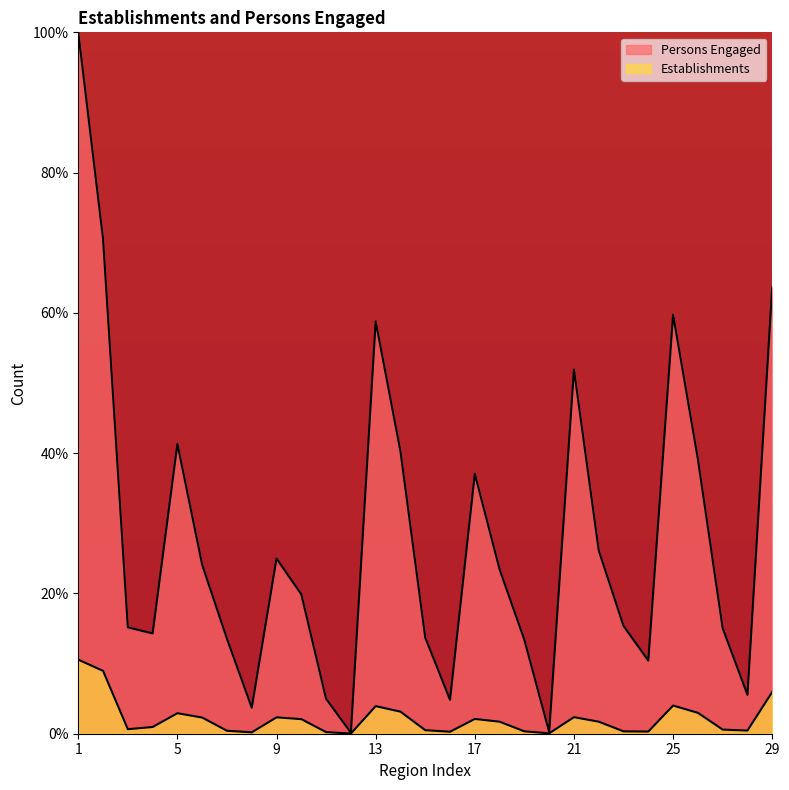

Count the number of categories in the chart.

29